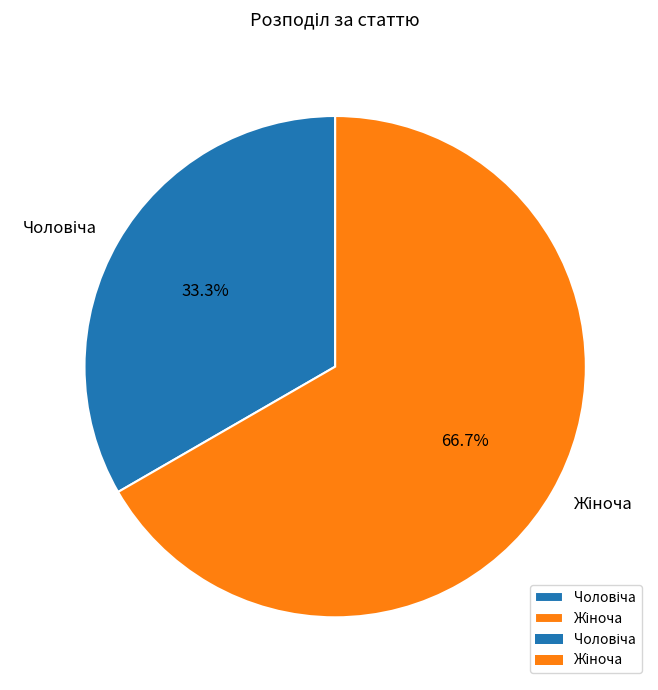

How many slices are in this pie chart?

2